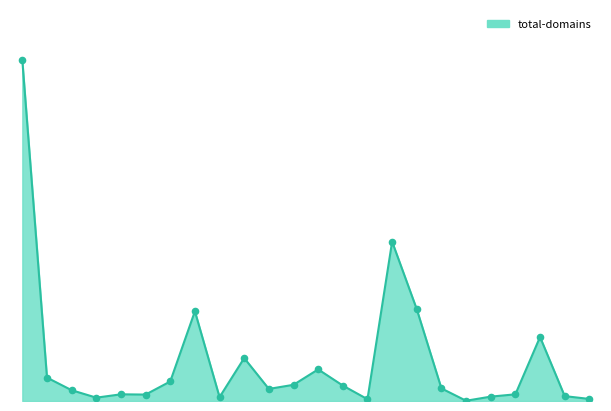

Does the chart have visible grid lines?

No